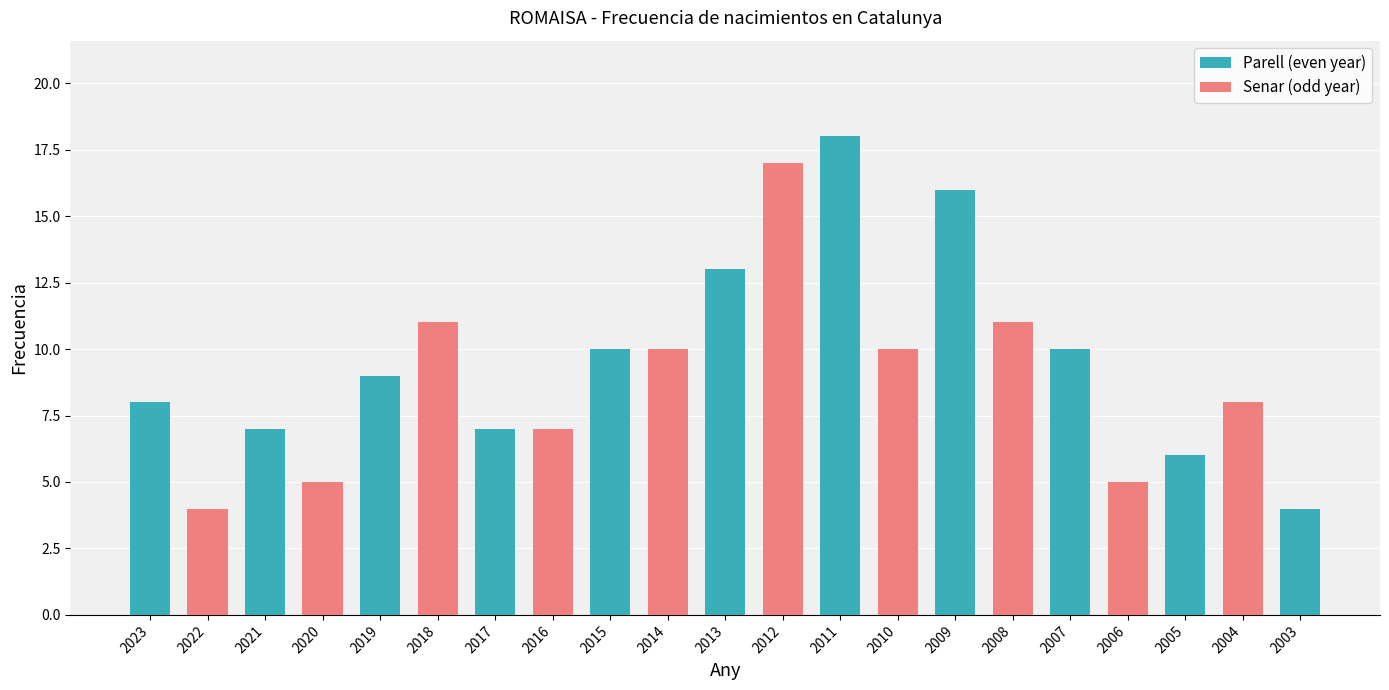

What is the value of the 15th bar from the left?

16